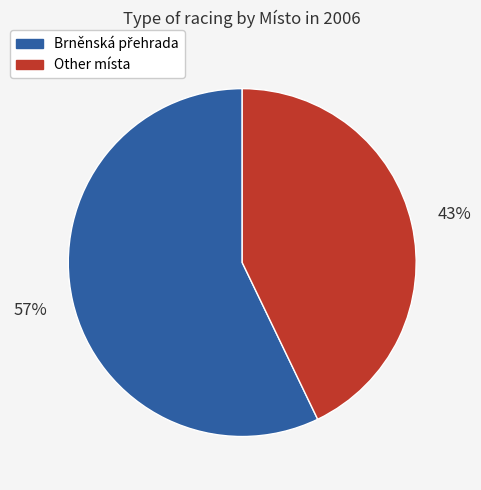

Is there any slice that represents more than half of the pie?

Yes